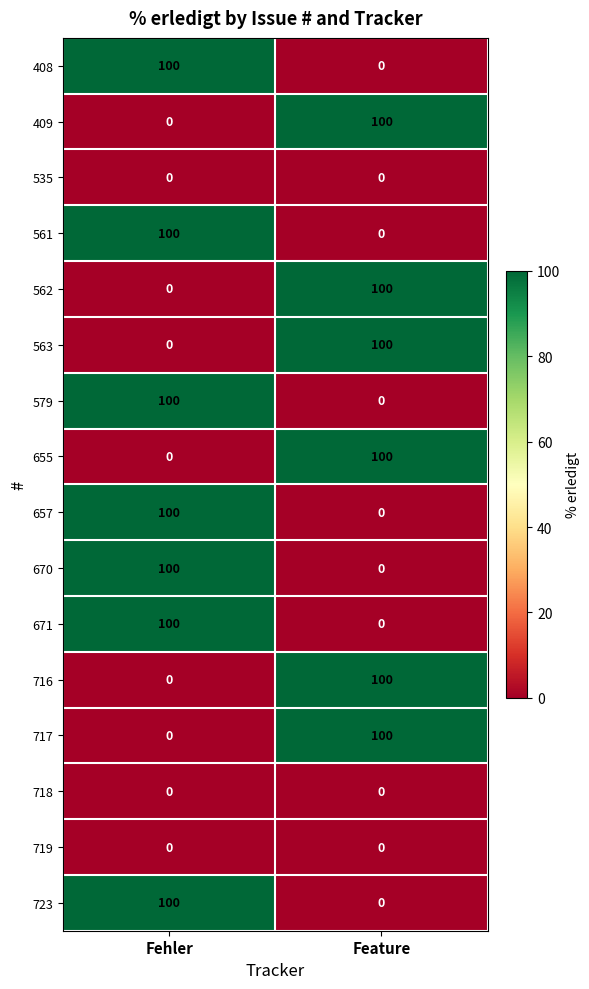

What is the average value of the 562 series?

50